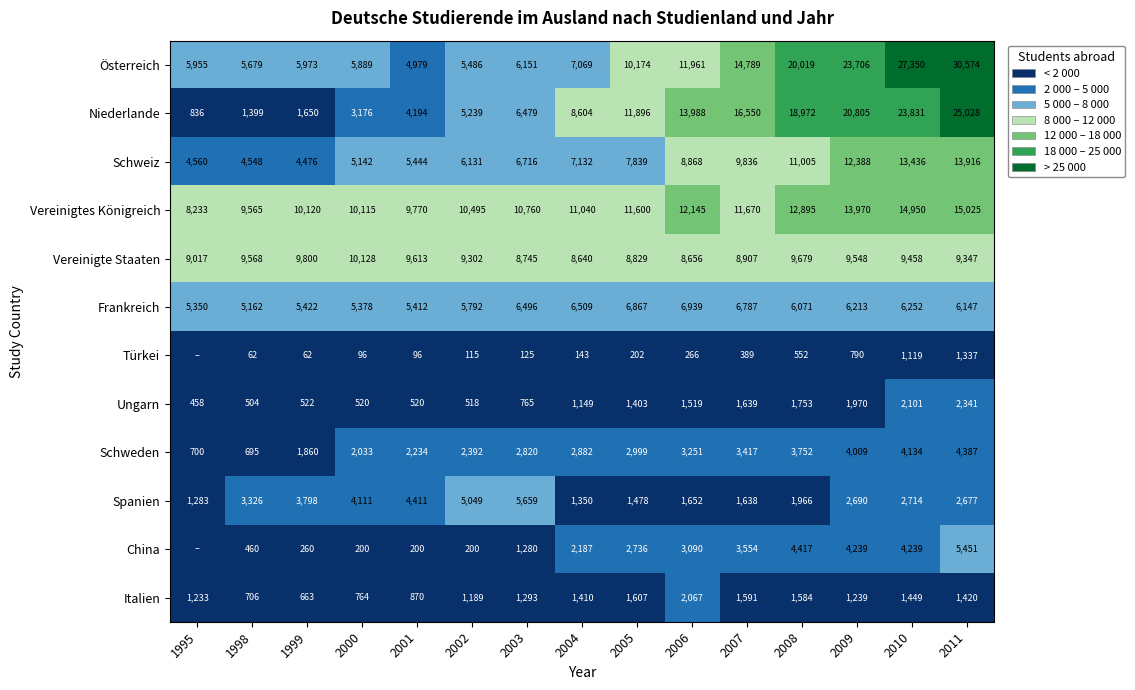

Between 1999 and 2007, which series saw the biggest shift?

Niederlande